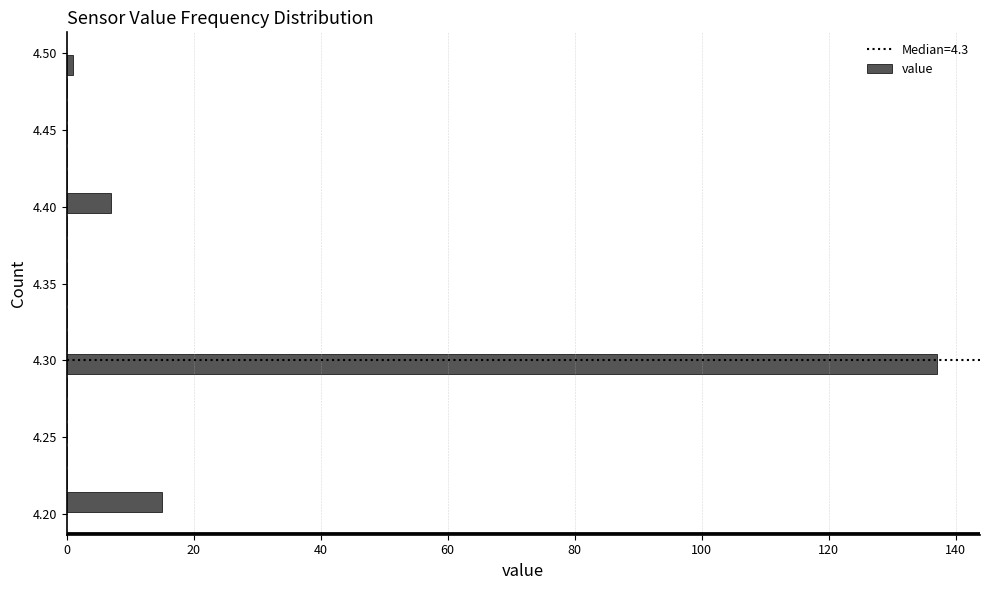

Around what value on the y-axis is the longest bar? Give the approximate position of its centre, as read against the axis.

4.300